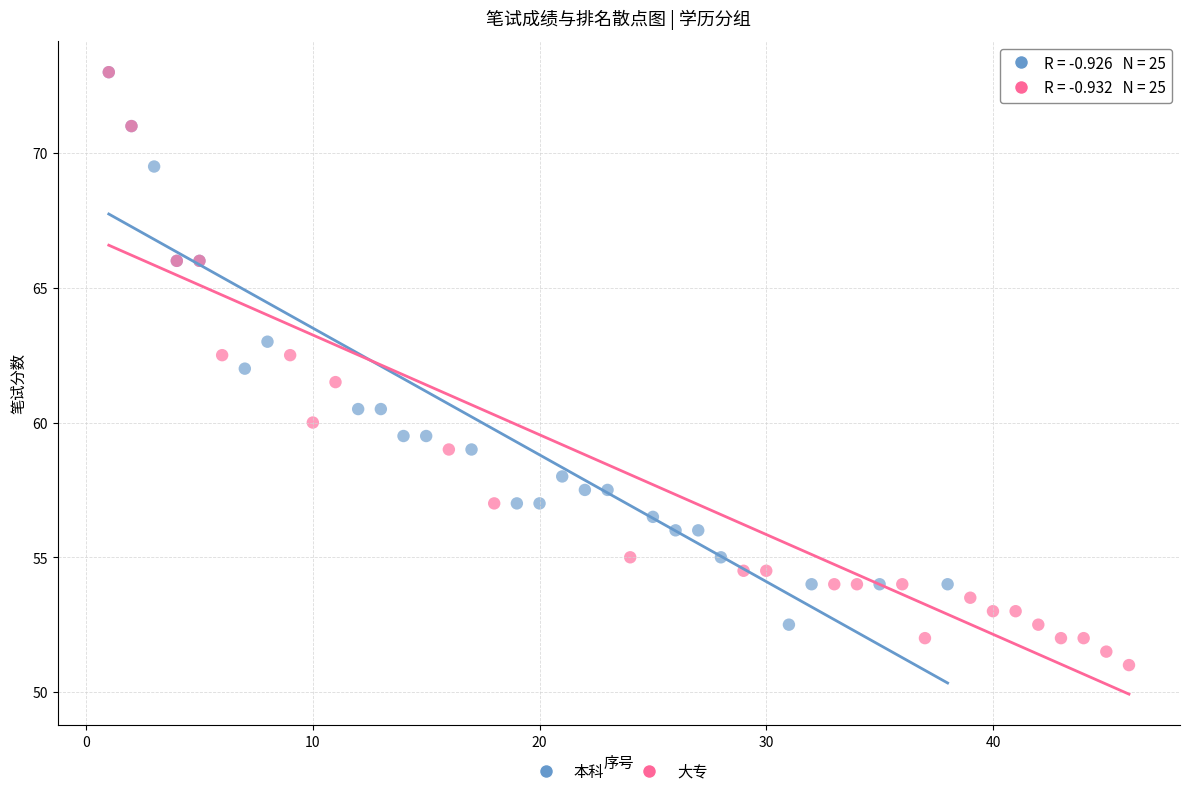

Which series reaches the minimum Y coordinate?

大专